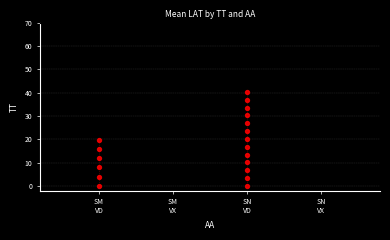

Which has a higher value, SM VD or SM VD?

SM VD